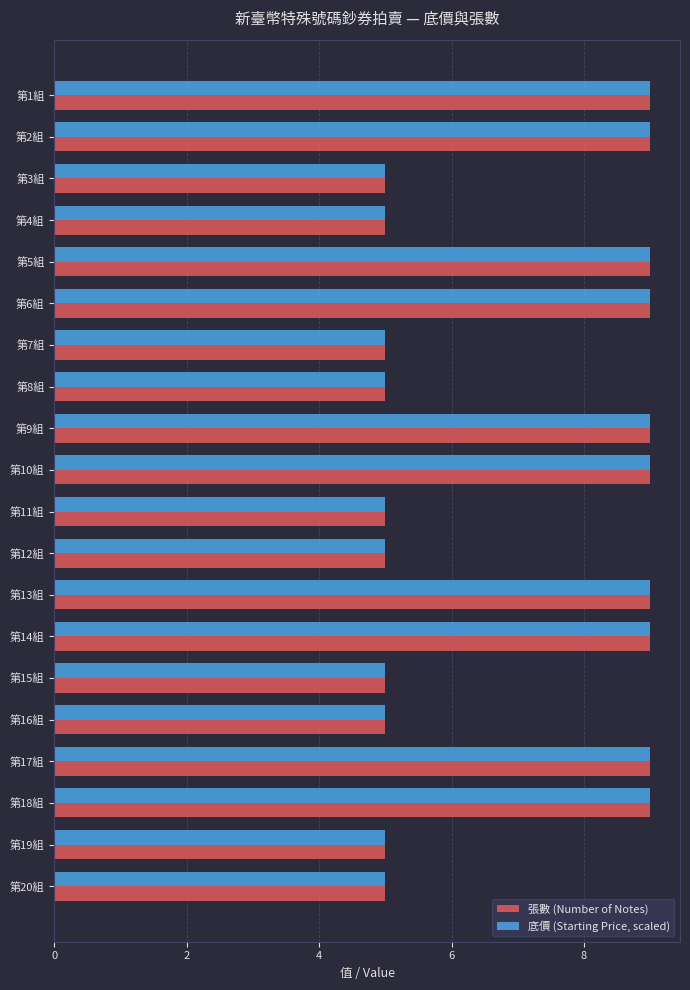

What is the sum of all 張數 (Number of Notes) values?

140